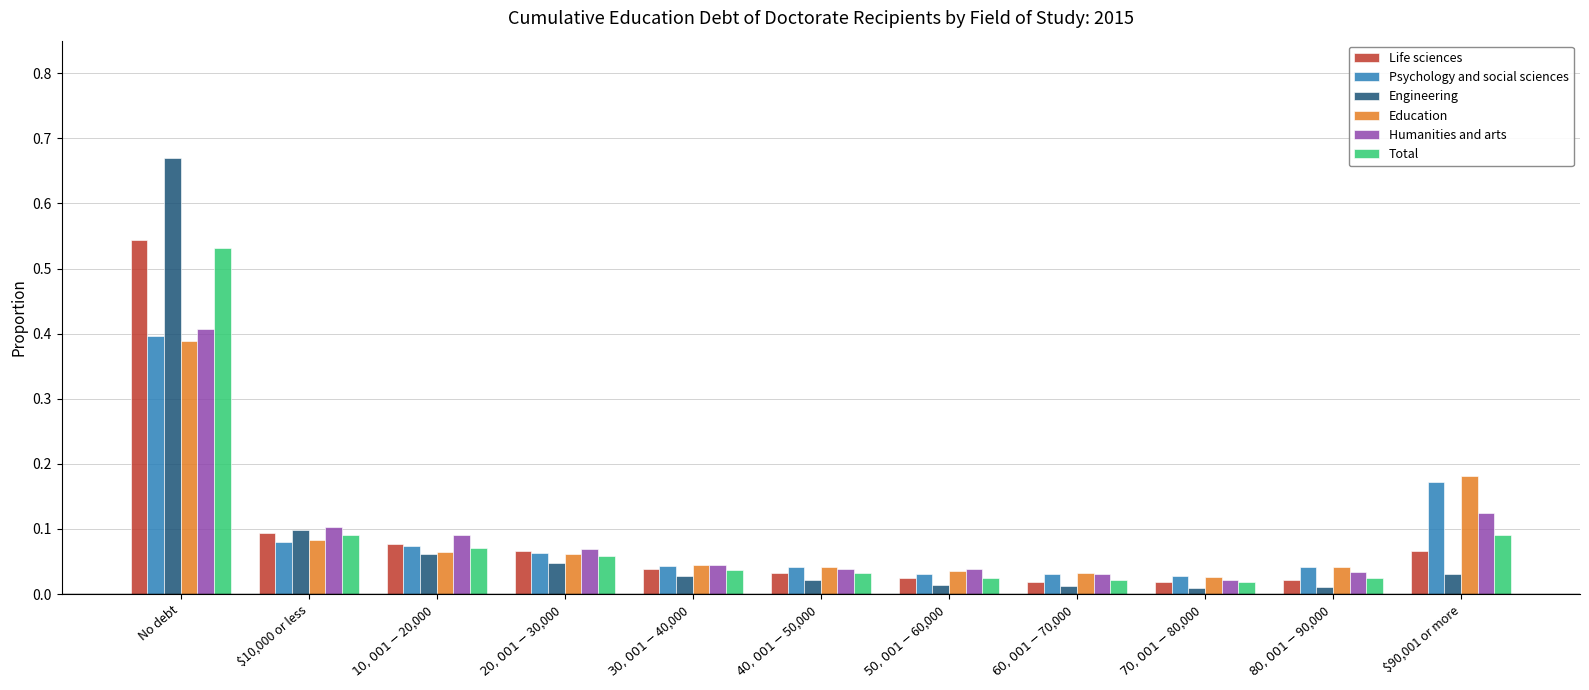

The Humanities and arts series shows 0.1 at $90,001 or more. True or false?

True